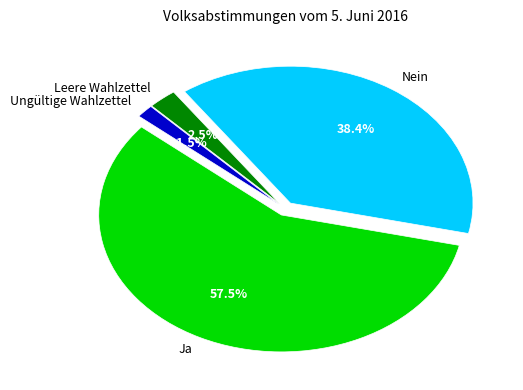

The Ja slice represents 58% of the pie. True or false?

True